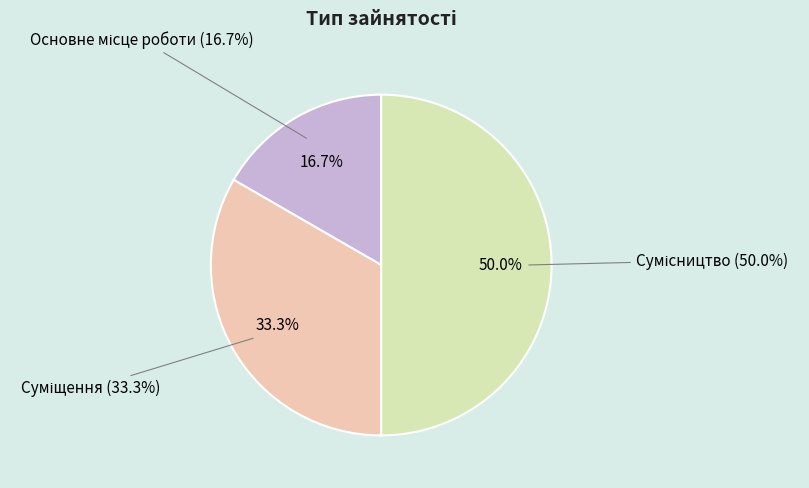

What percentage is the Сумісництво slice, to the nearest percent?

50%